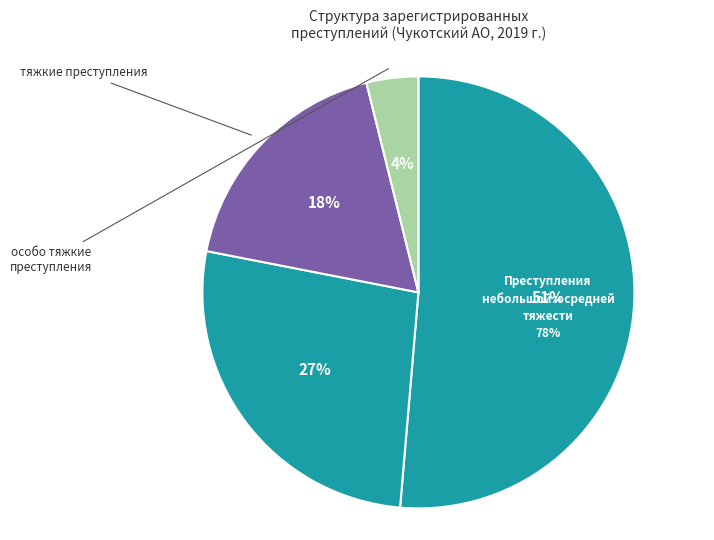

Does средней тяжести represent more than half of the total?

No